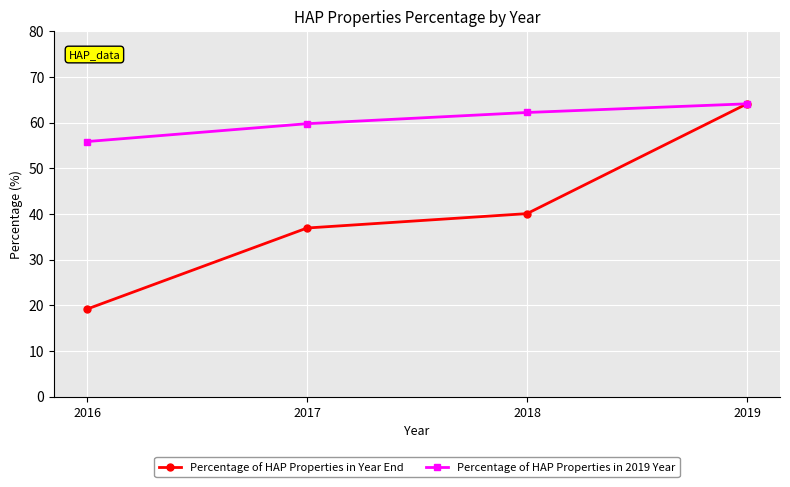

Is it true that Percentage of HAP Properties in Year End equals 24.3 at 2018?

False